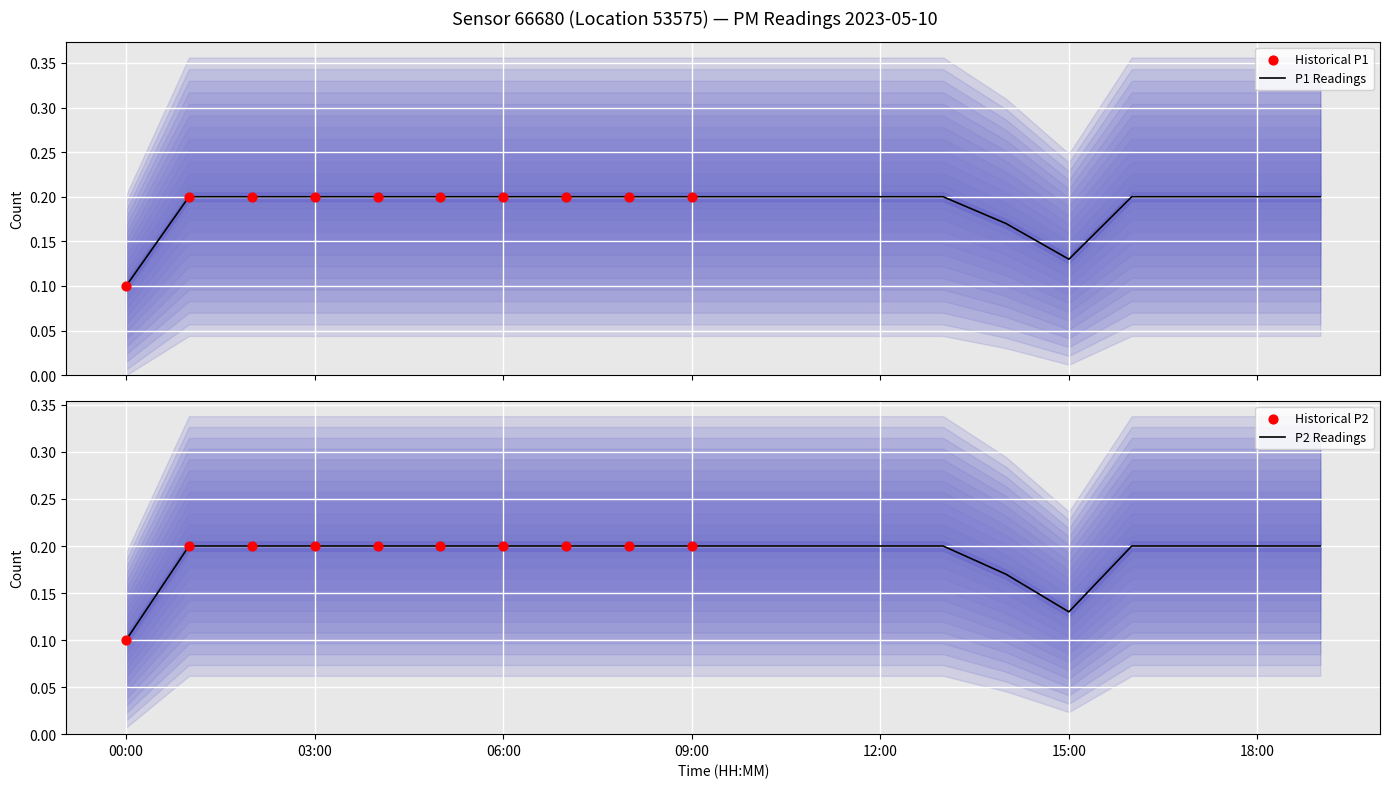

What are all the series names shown in the legend?

P1, P2